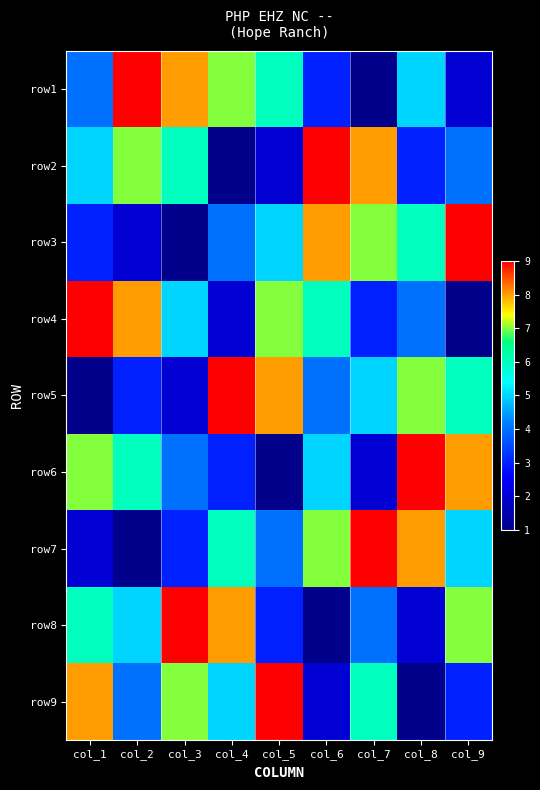

At how many categories does at least one series exceed 4?

9